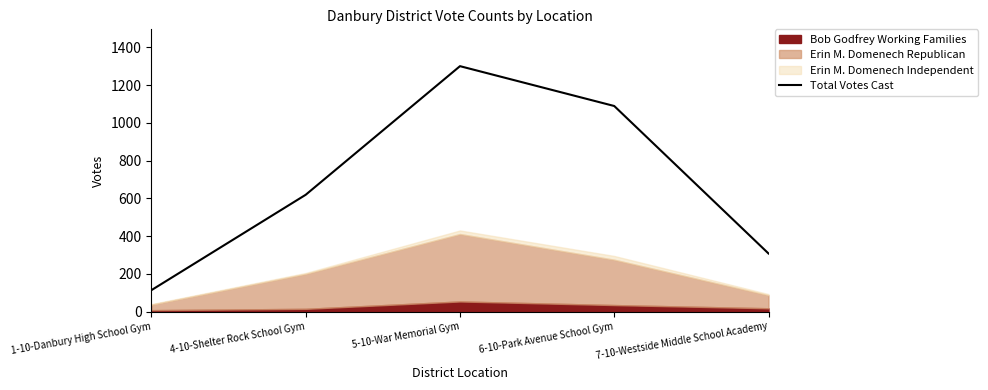

What is the sum of all values?

3430